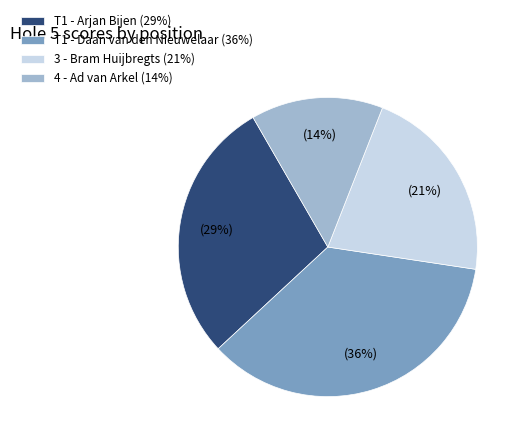

Rank the categories by value from lowest to highest.

4 - Ad van Arkel, 3 - Bram Huijbregts, T1 - Arjan Bijen, T1 - Daan van den Nieuwelaar